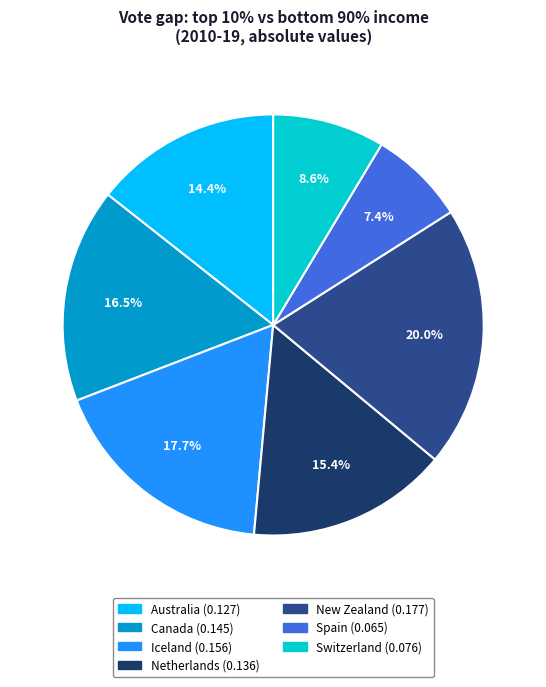

Is there any slice that represents more than half of the pie?

No